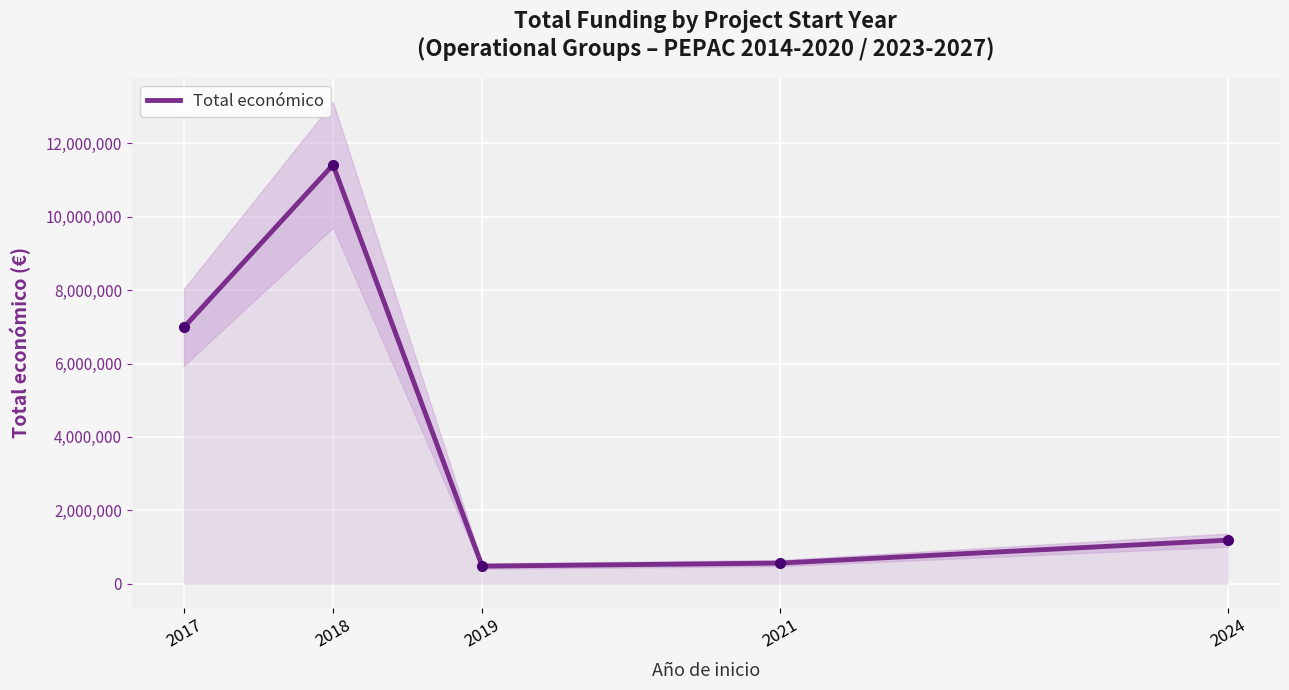

Reading left to right, extract all data points from this chart.

2017=6985221	2018=11413455	2019=479561	2021=562446	2024=1187340